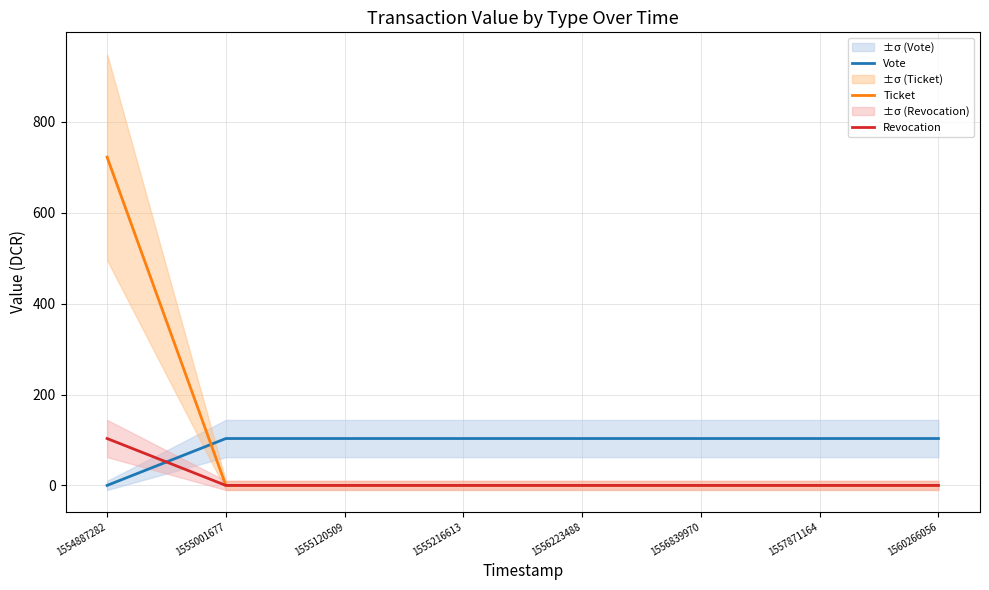

What is the value of the Vote point at the 5th from the left?

103.2